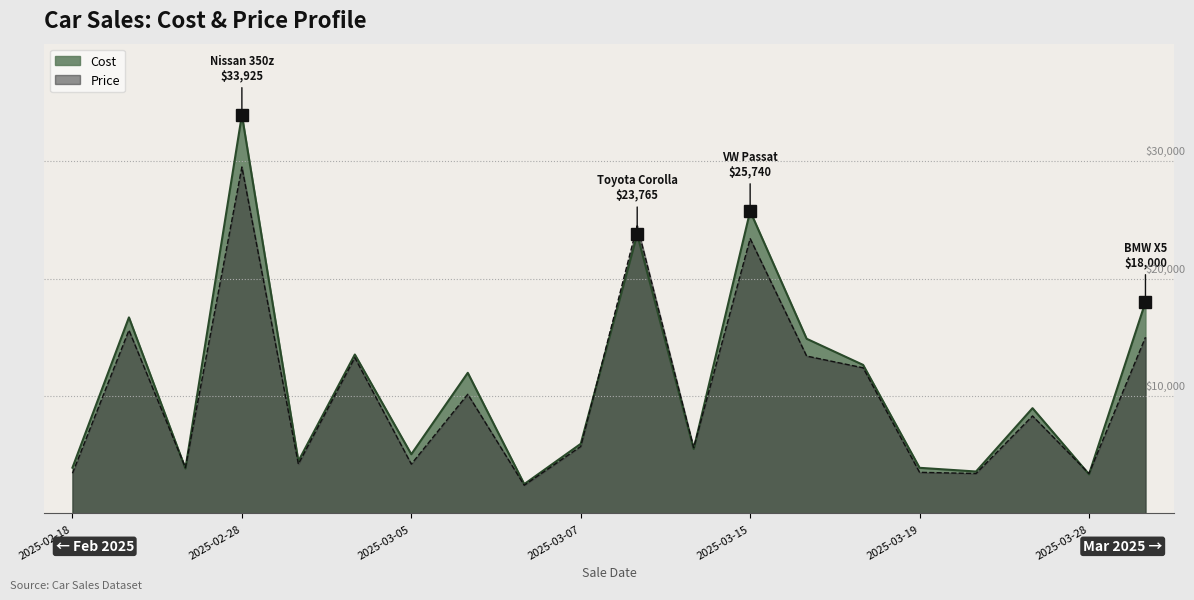

What is the spread (max minus min) of values at 2025-03-19?

248.0